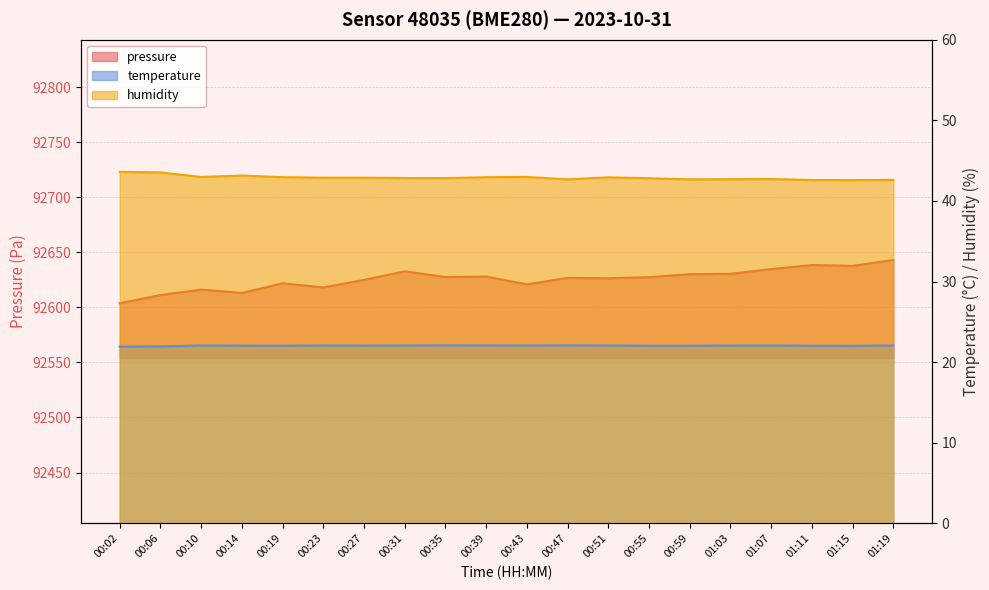

Which has a higher value, 00:31 or 00:39?

00:31